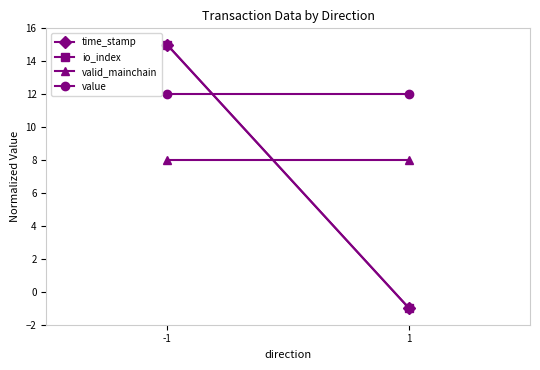

What is the sum of the io_index values at 1 and -1?

14